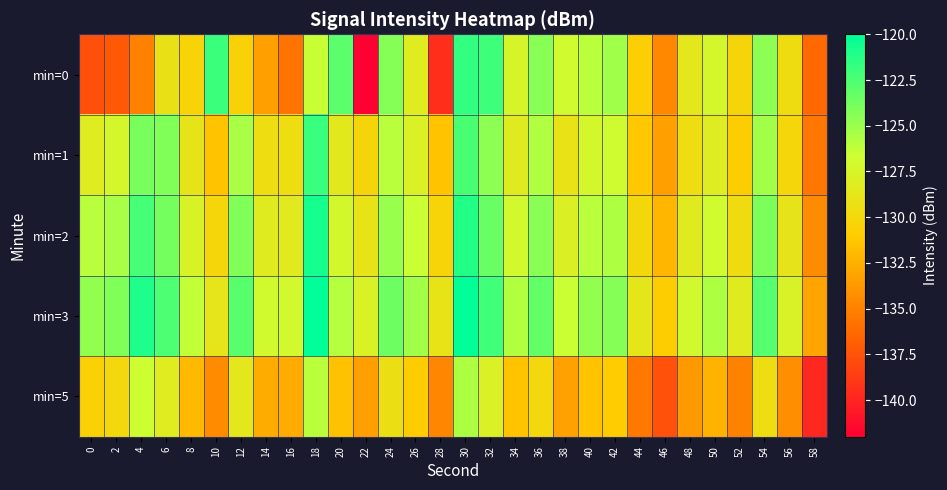

How many data points does each series have?

30